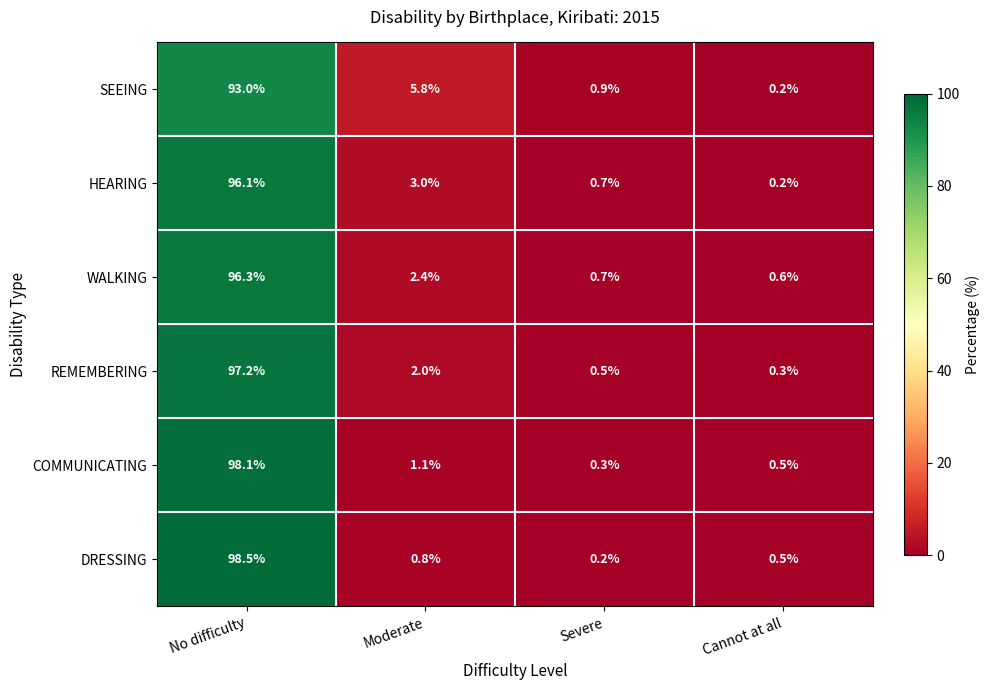

Is the value of SEEING at Severe greater than the value of HEARING at Cannot at all?

Yes